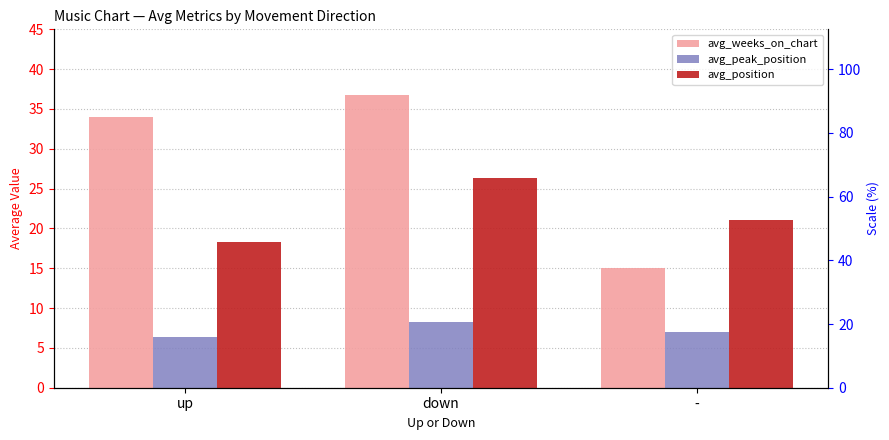

Which series has the widest spread of values?

avg_weeks_on_chart